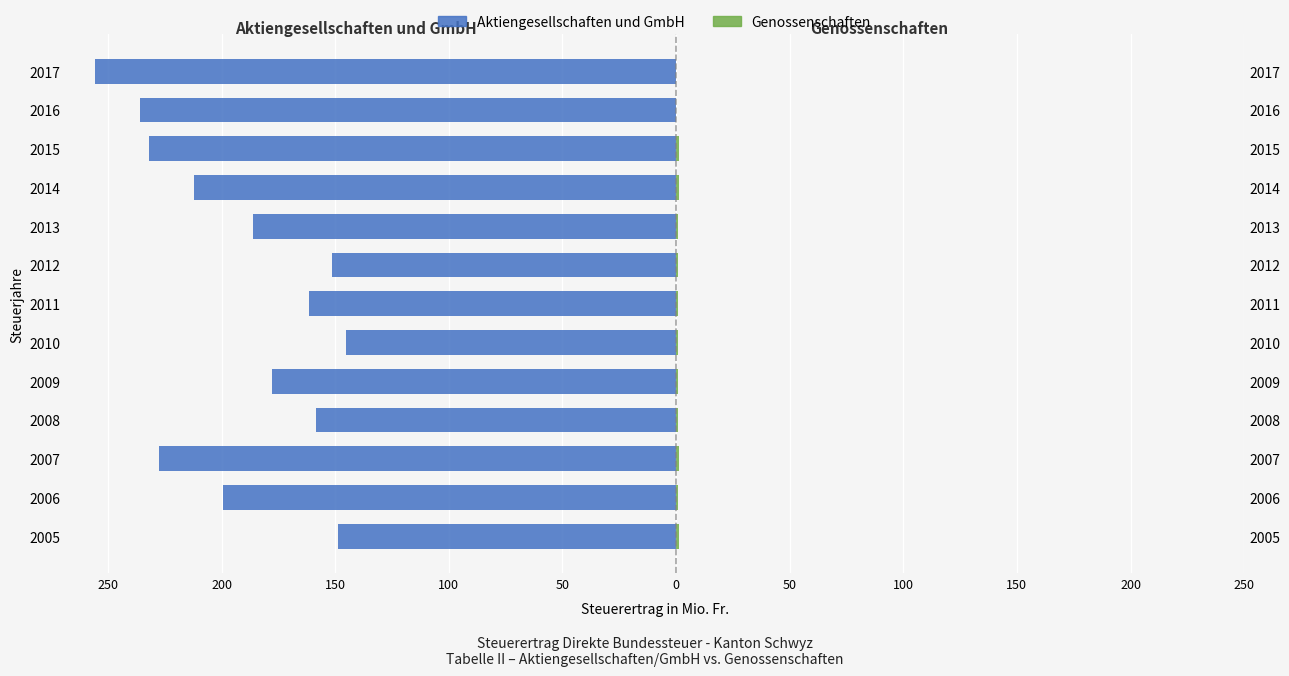

Which has a higher value, 2017 or 2014?

2014